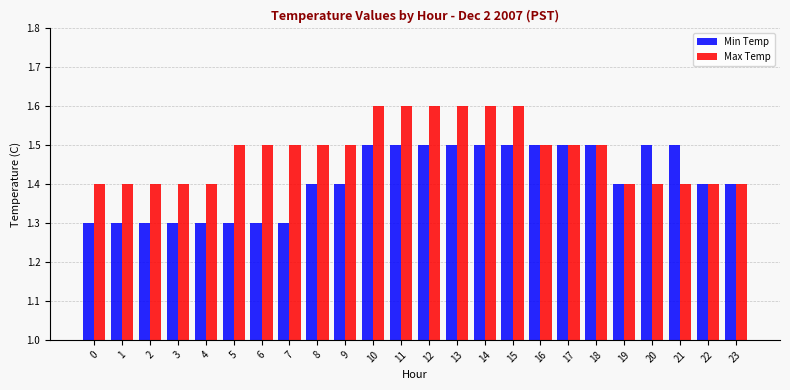

What is the total value across all series at 20?

2.9